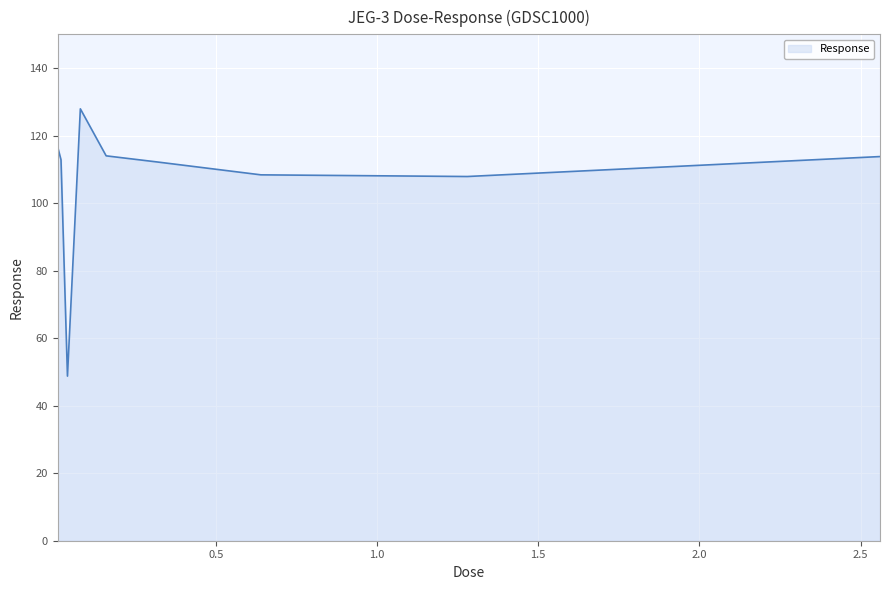

What is the minimum value shown in the chart?

48.8